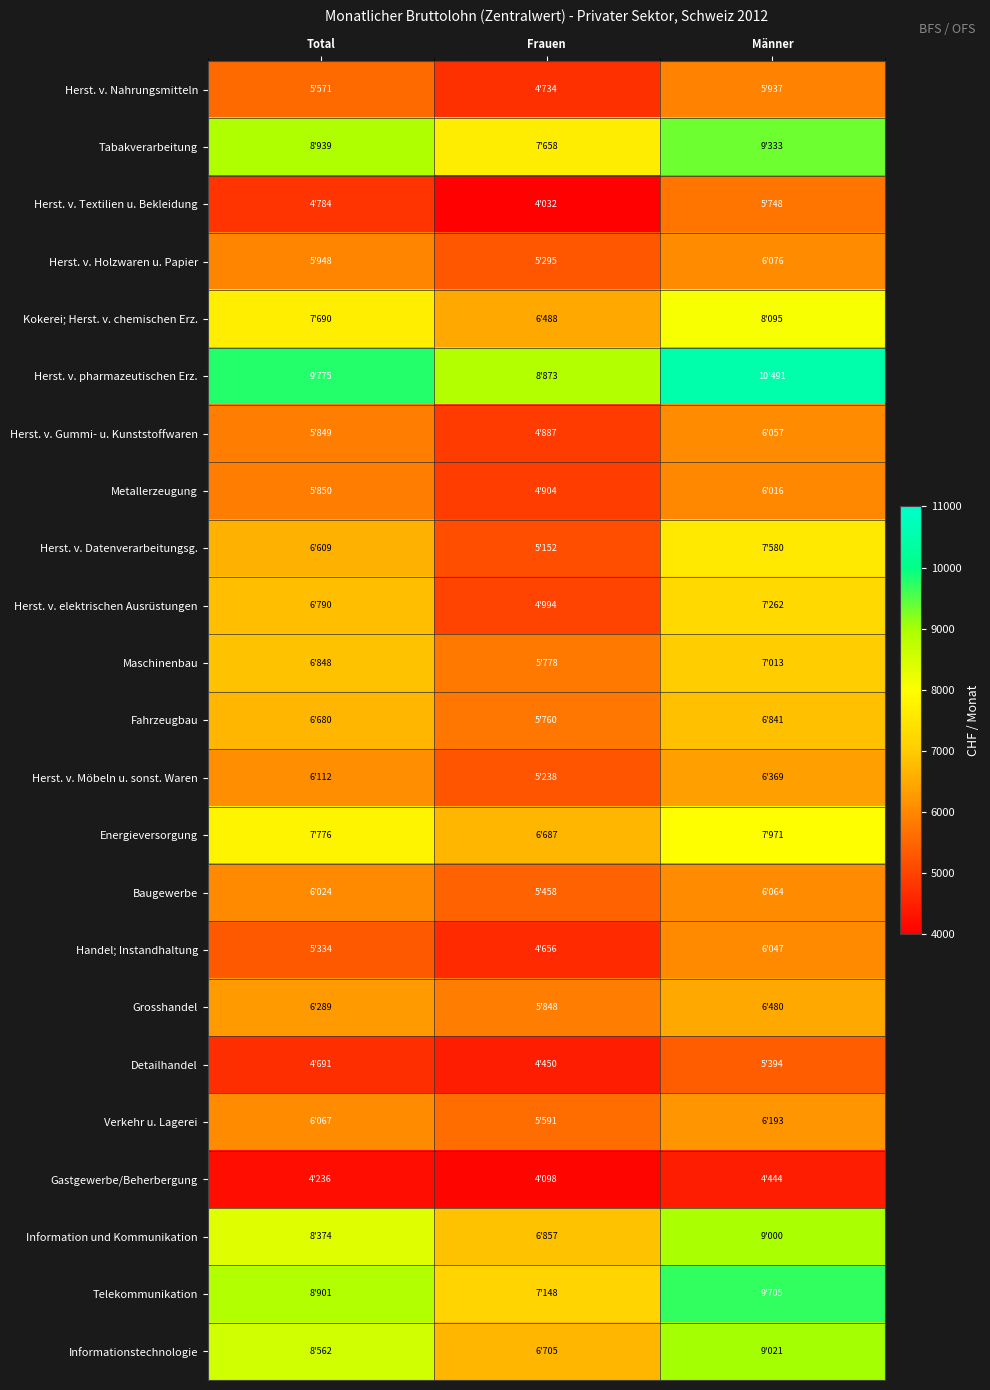

Which series has the largest range (max minus min)?

Telekommunikation